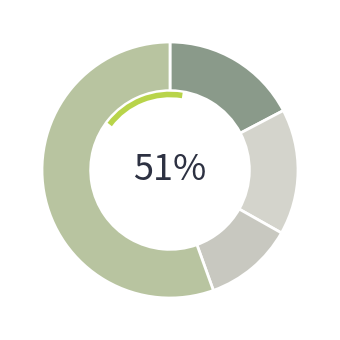

What is the total percentage of EV/Revenue and EV/EBIT?

27.2%